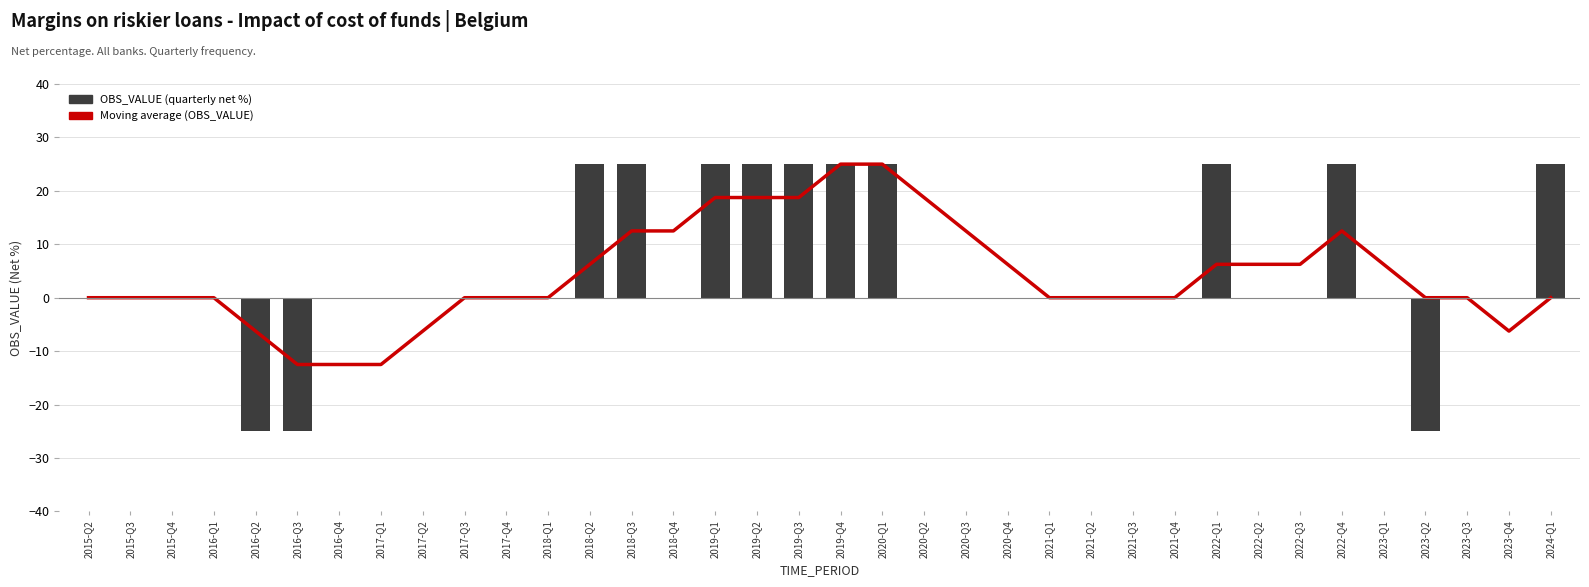

Reading left to right, transcribe all the data shown in this chart.

Moving Average (OBS_VALUE): 2015-Q2=0.0	2015-Q3=0.0	2015-Q4=0.0	2016-Q1=0.0	2016-Q2=-6.2	2016-Q3=-12.5	2016-Q4=-12.5	2017-Q1=-12.5	2017-Q2=-6.2	2017-Q3=0.0	2017-Q4=0.0	2018-Q1=0.0	2018-Q2=6.2	2018-Q3=12.5	2018-Q4=12.5	2019-Q1=18.8	2019-Q2=18.8	2019-Q3=18.8	2019-Q4=25.0	2020-Q1=25.0	2020-Q2=18.8	2020-Q3=12.5	2020-Q4=6.2	2021-Q1=0.0	2021-Q2=0.0	2021-Q3=0.0	2021-Q4=0.0	2022-Q1=6.2	2022-Q2=6.2	2022-Q3=6.2	2022-Q4=12.5	2023-Q1=6.2	2023-Q2=0.0	2023-Q3=0.0	2023-Q4=-6.2	2024-Q1=0.0
OBS_VALUE: 2015-Q2=0.0	2015-Q3=0.0	2015-Q4=0.0	2016-Q1=0.0	2016-Q2=-25.0	2016-Q3=-25.0	2016-Q4=0.0	2017-Q1=0.0	2017-Q2=0.0	2017-Q3=0.0	2017-Q4=0.0	2018-Q1=0.0	2018-Q2=25.0	2018-Q3=25.0	2018-Q4=0.0	2019-Q1=25.0	2019-Q2=25.0	2019-Q3=25.0	2019-Q4=25.0	2020-Q1=25.0	2020-Q2=0.0	2020-Q3=0.0	2020-Q4=0.0	2021-Q1=0.0	2021-Q2=0.0	2021-Q3=0.0	2021-Q4=0.0	2022-Q1=25.0	2022-Q2=0.0	2022-Q3=0.0	2022-Q4=25.0	2023-Q1=0.0	2023-Q2=-25.0	2023-Q3=0.0	2023-Q4=0.0	2024-Q1=25.0